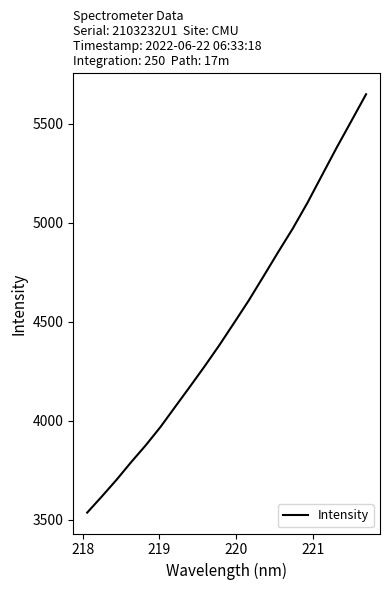

What is the difference between the maximum and minimum values?

2112.3